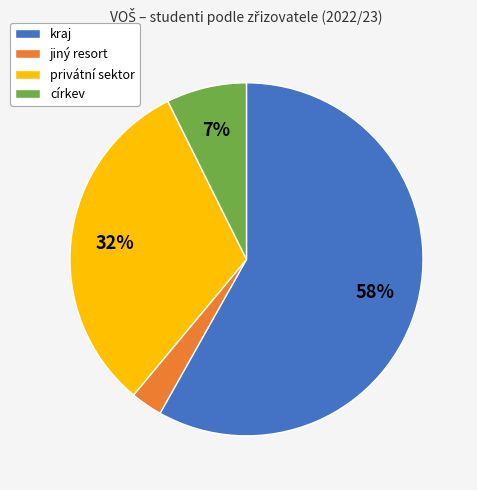

True or false: církev accounts for 7% of the total.

True